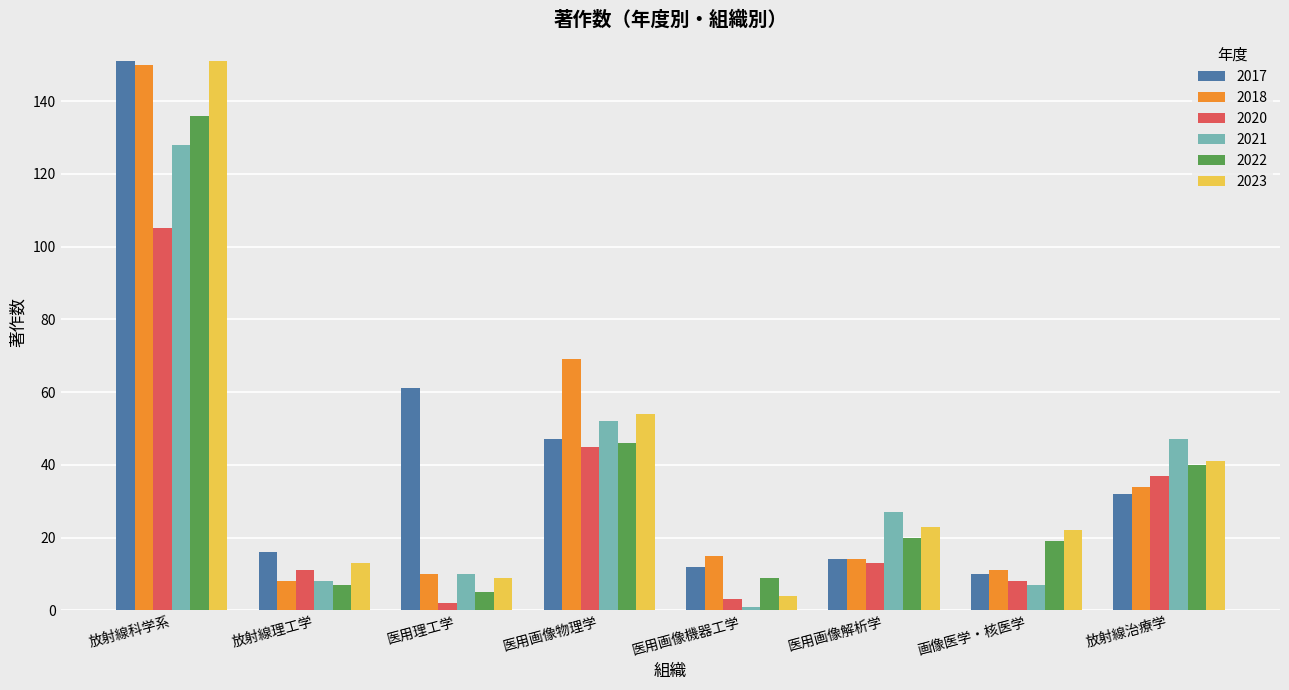

Reading right to left, transcribe all the data shown in this chart.

2017: 32	10	14	12	47	61	16	151
2018: 34	11	14	15	69	10	8	150
2020: 37	8	13	3	45	2	11	105
2021: 47	7	27	1	52	10	8	128
2022: 40	19	20	9	46	5	7	136
2023: 41	22	23	4	54	9	13	151